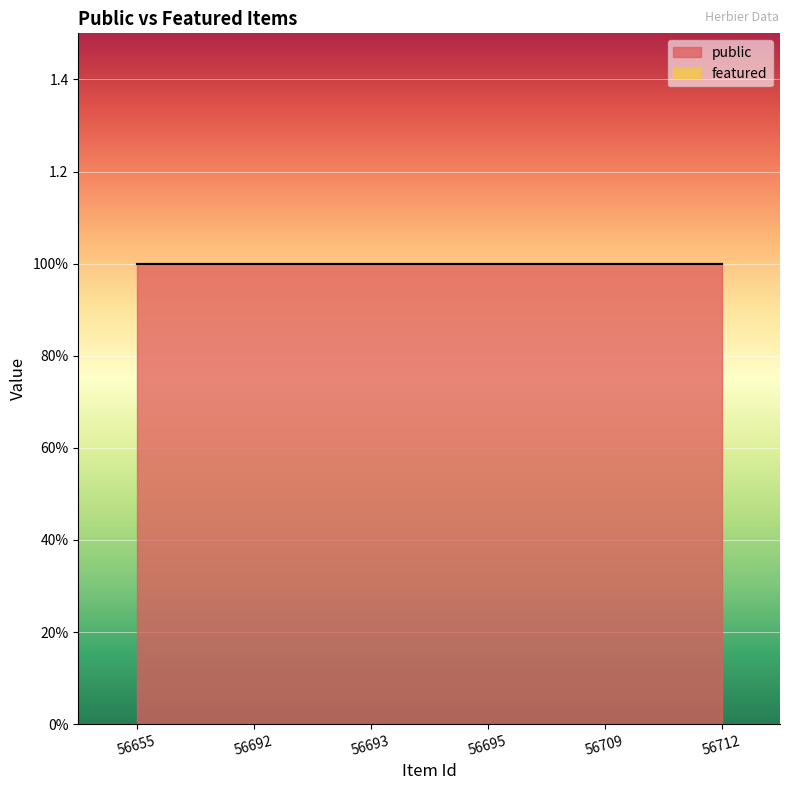

What is the total value across all series at 56712?

1